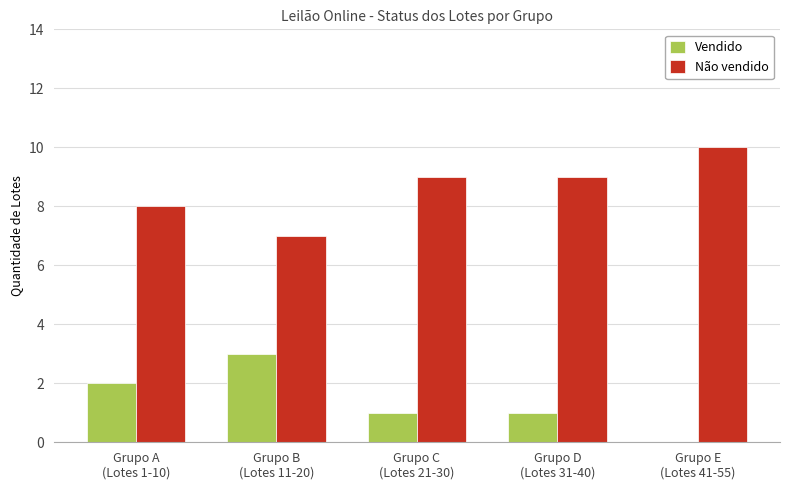

At which category does the chart reach its peak across all series?

Grupo E
(Lotes 41-55)